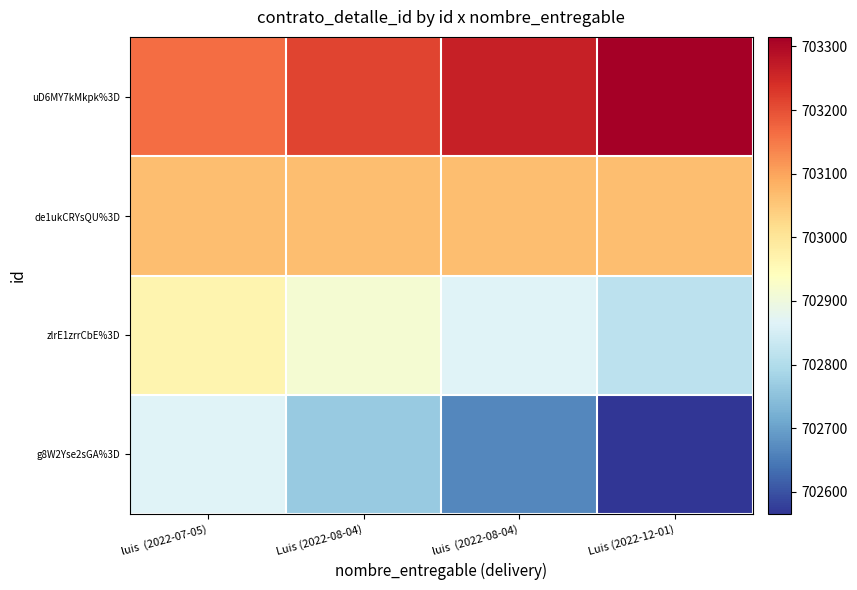

At how many categories does at least one series exceed 703065?

4